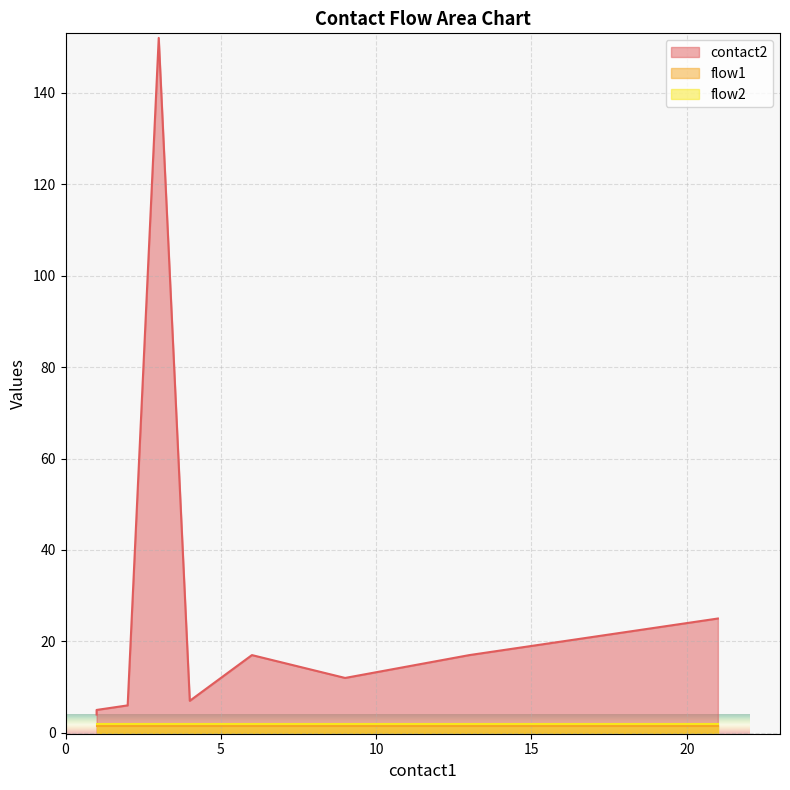

What is the total value across all series at 6?

19